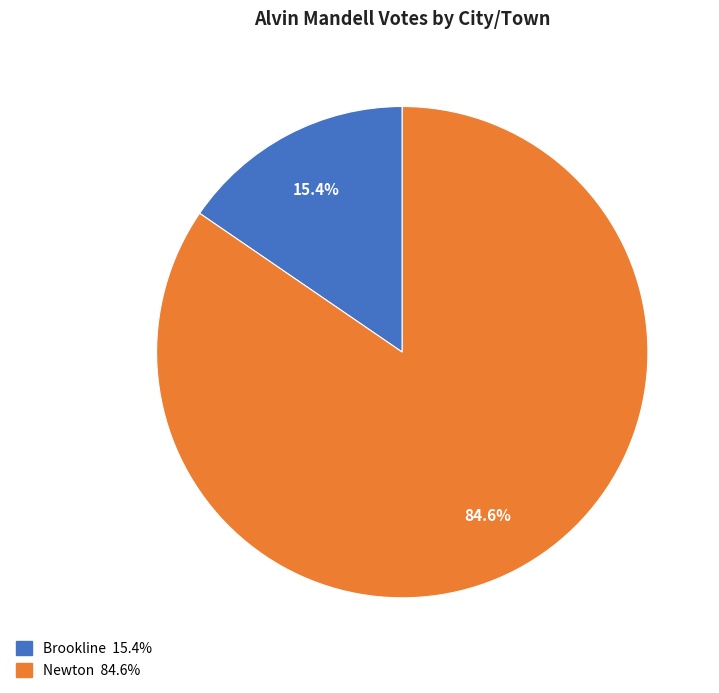

What percentage is NOT represented by Brookline?

84.6%